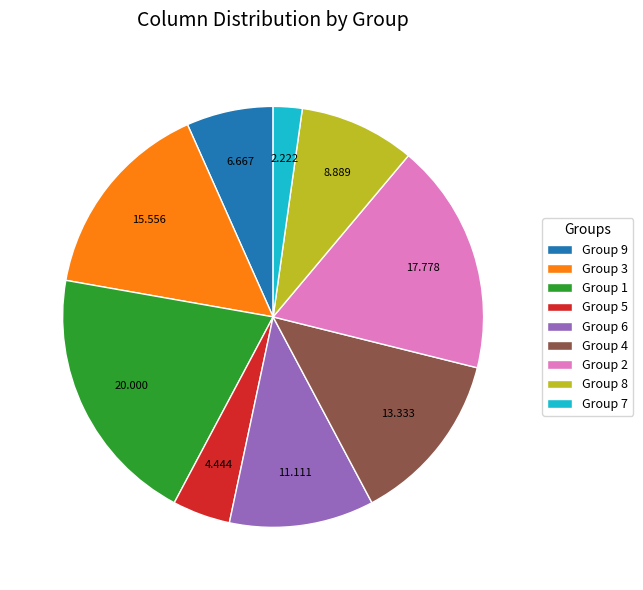

Is there any slice that represents more than half of the pie?

No